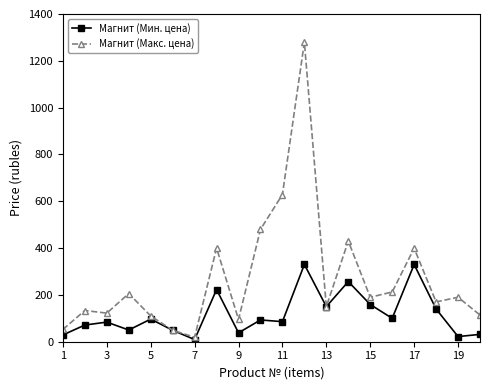

Which series has the largest total across all categories?

Магнит (Макс. цена)